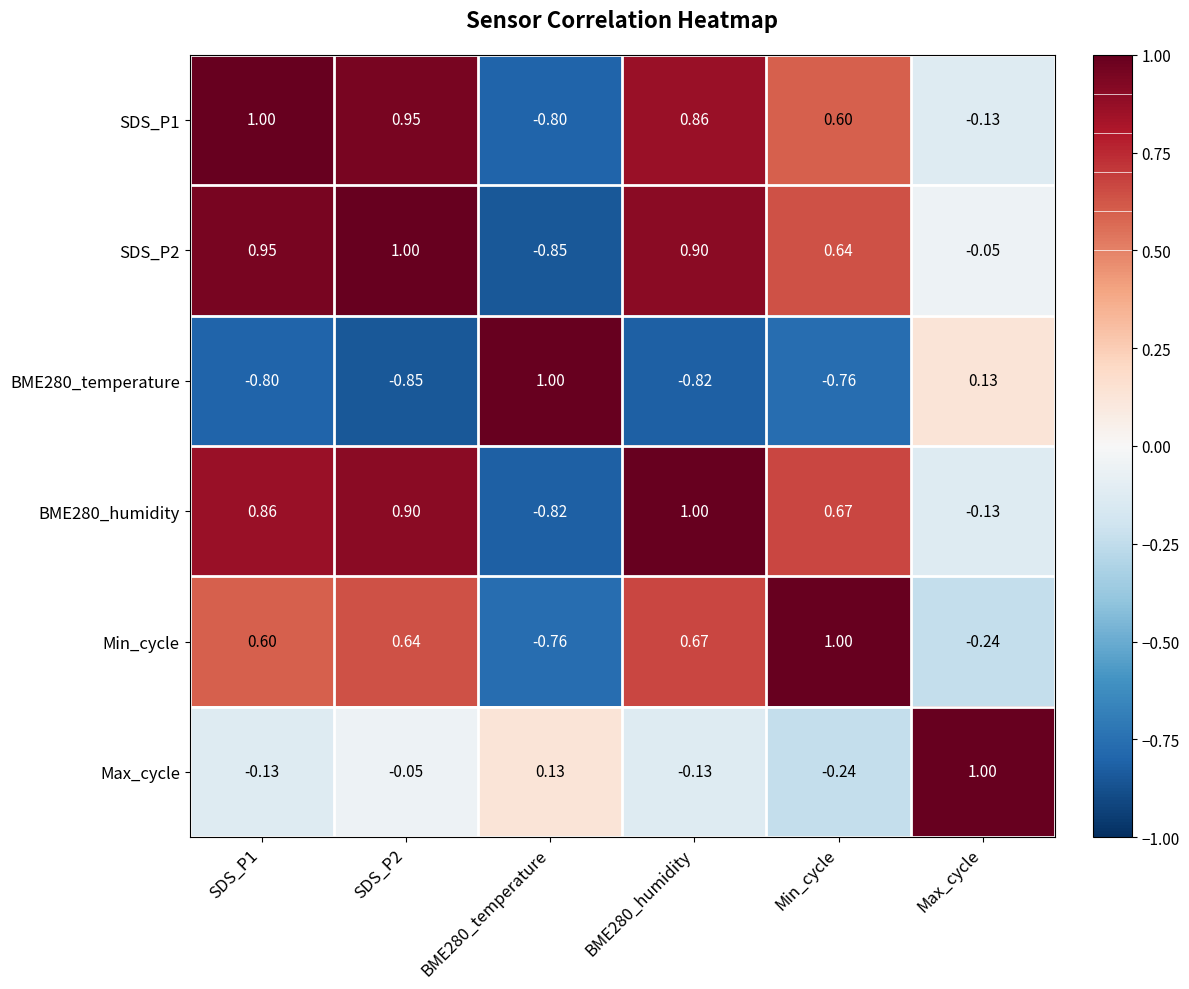

At which label is BME280_humidity closest to 0?

Max_cycle